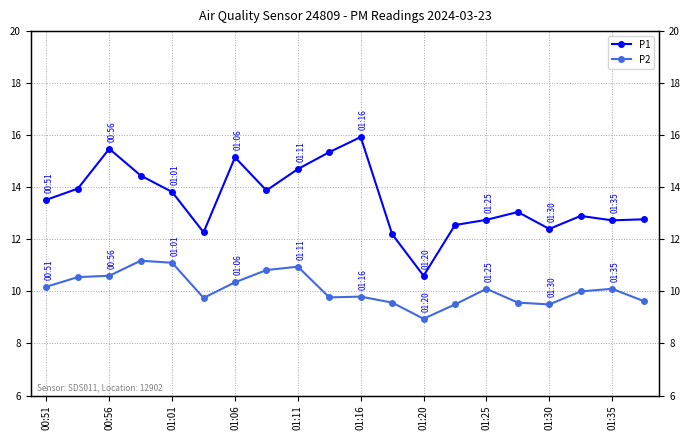

What is the approximate value of P1 at 01:35?

12.7